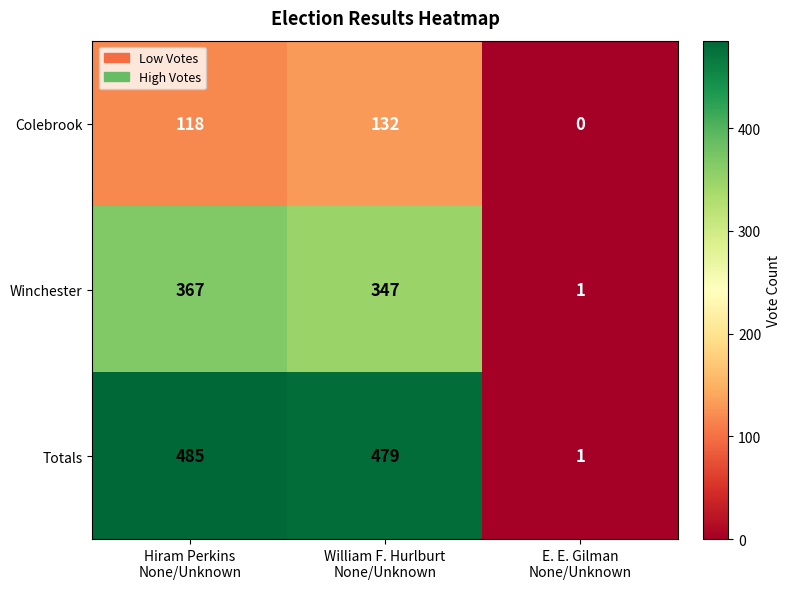

Which series changed the most between Hiram Perkins
None/Unknown and E. E. Gilman
None/Unknown?

Totals